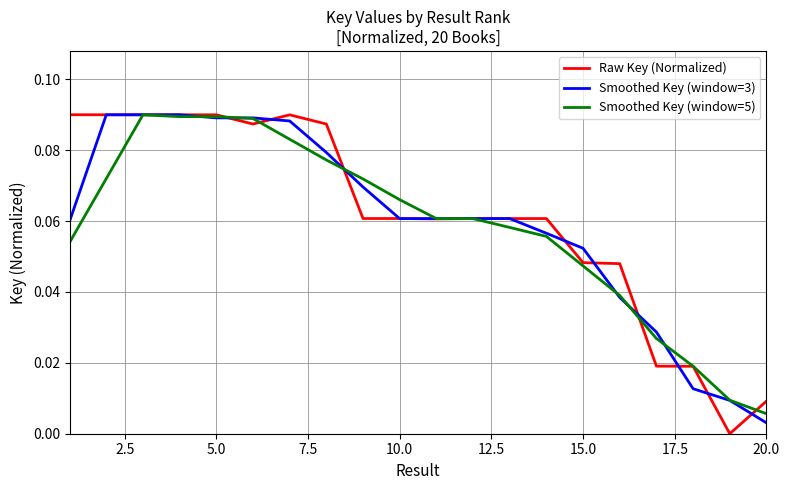

At which label does Smoothed Key (window=3) reach its minimum?

20.0